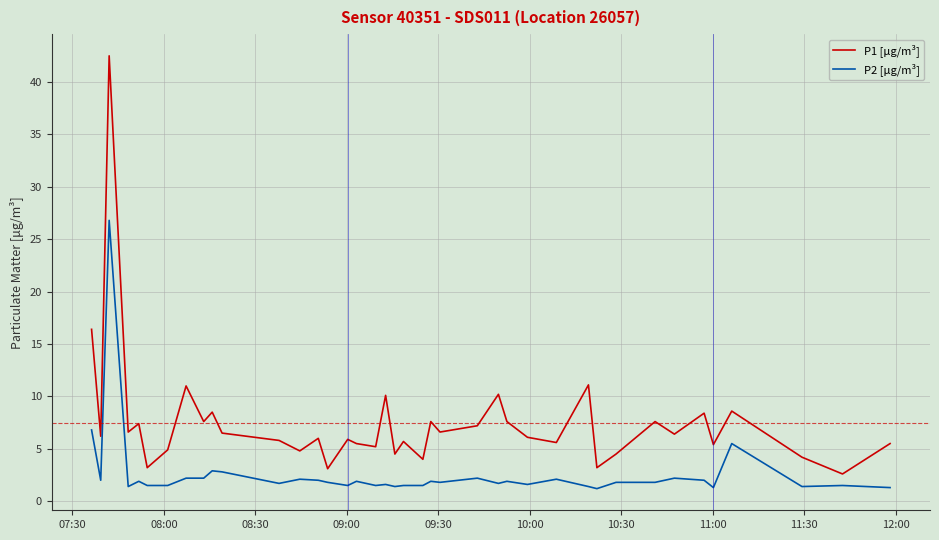

List the series in order of their overall mean, highest first.

P1 [μg/m³], P2 [μg/m³]